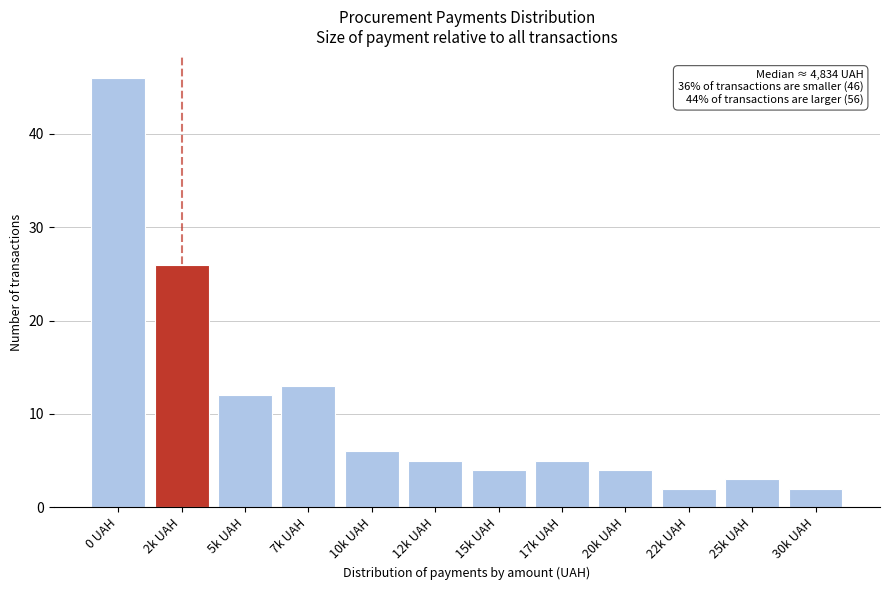

Reading left to right, transcribe all the data shown in this chart.

0 UAH=46	2k UAH=26	5k UAH=12	7k UAH=13	10k UAH=6	12k UAH=5	15k UAH=4	17k UAH=5	20k UAH=4	22k UAH=2	25k UAH=3	30k UAH=2